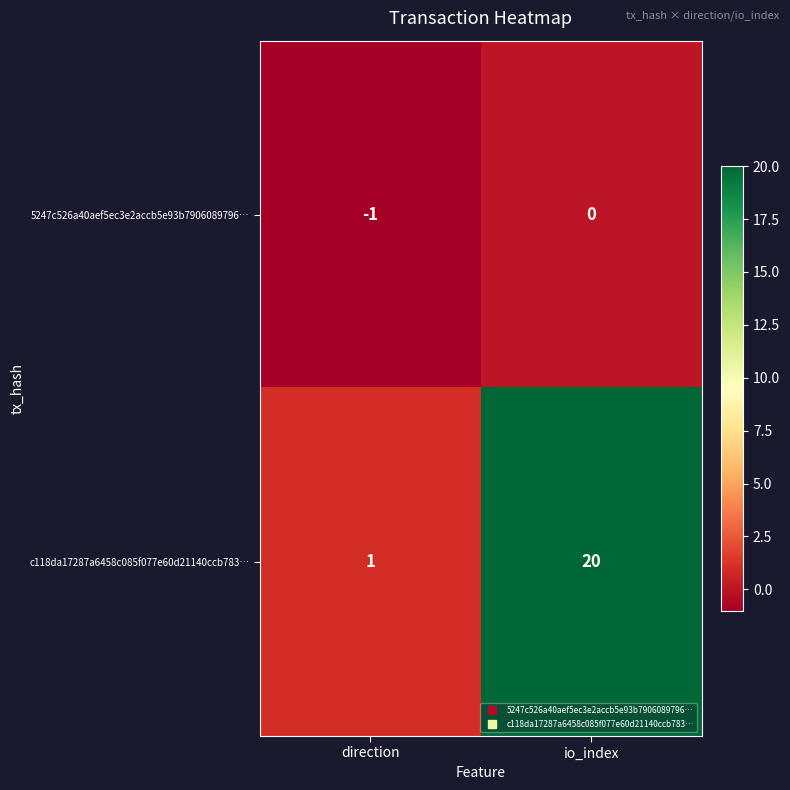

How many distinct data groups are displayed?

2